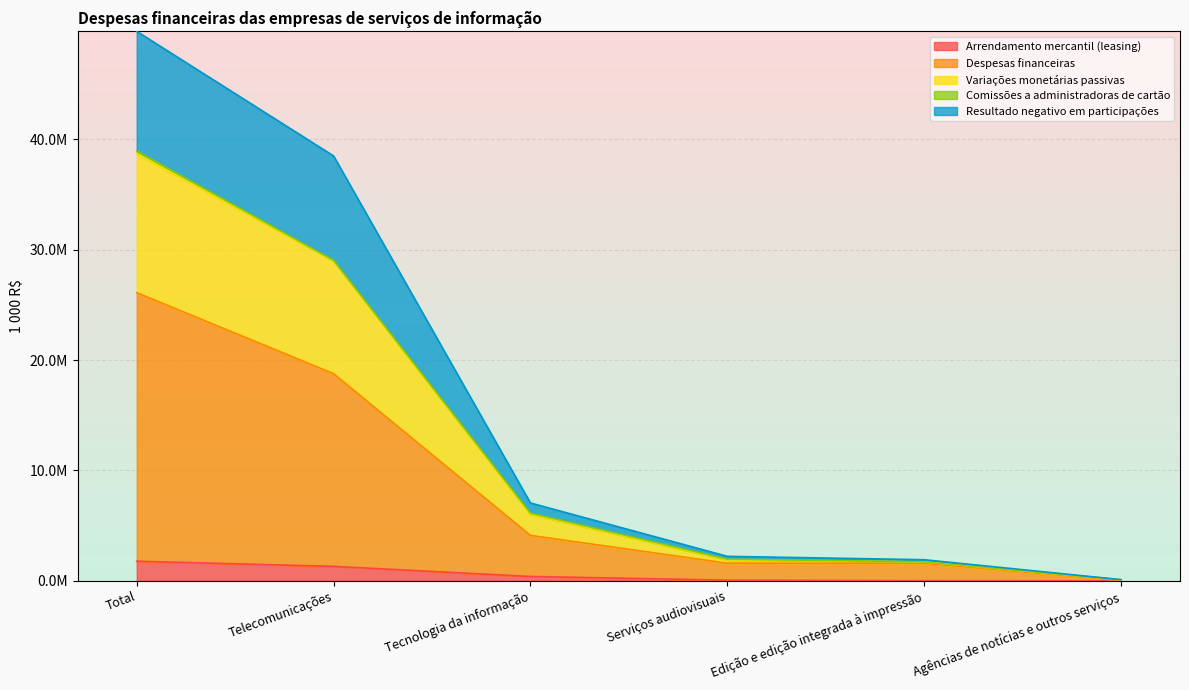

True or false: Variações monetárias passivas and Resultado negativo em participações intersect in this chart.

False